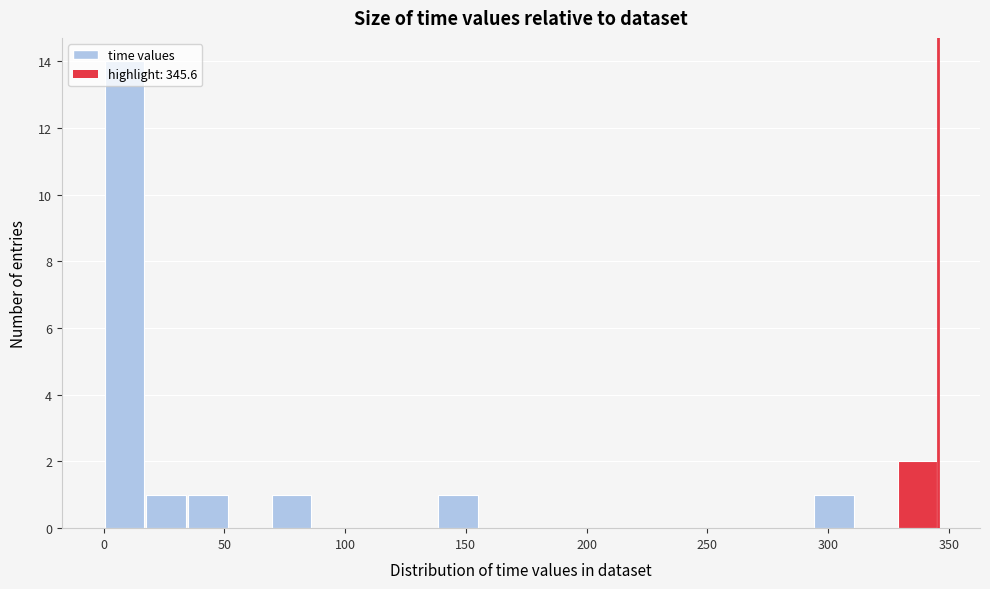

Read against the x-axis, roughly where is the centre of the tallest bar?

10